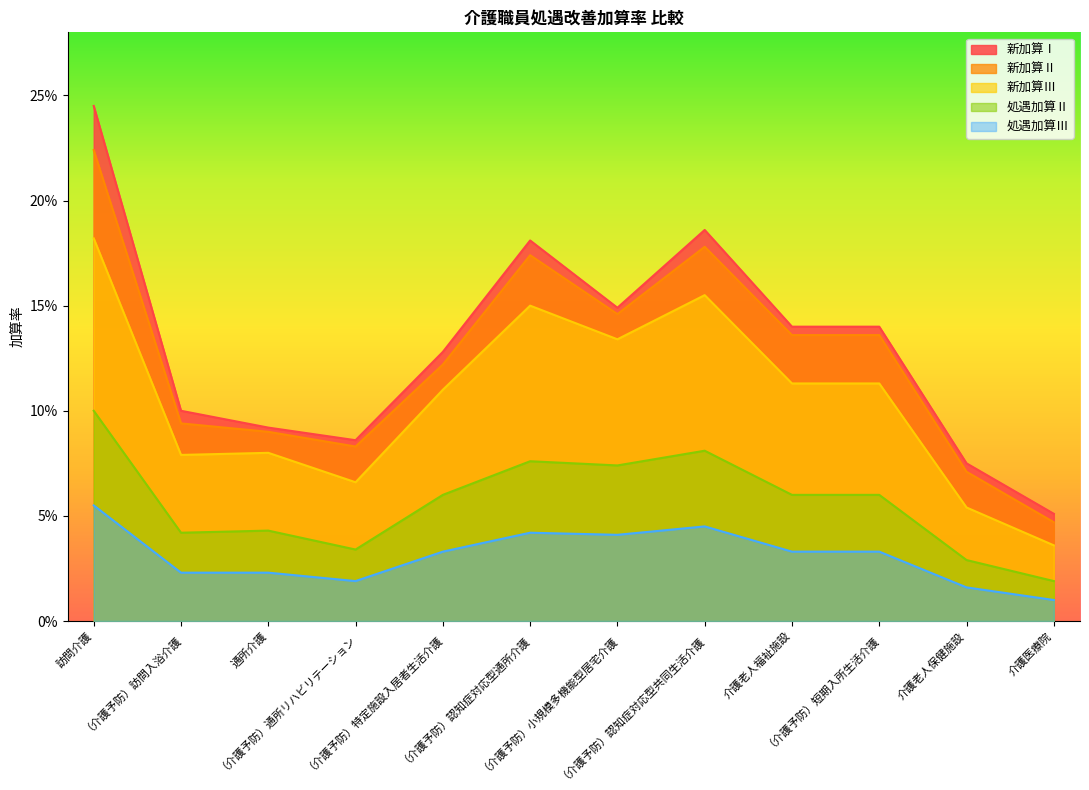

How many lines are shown in the chart?

5